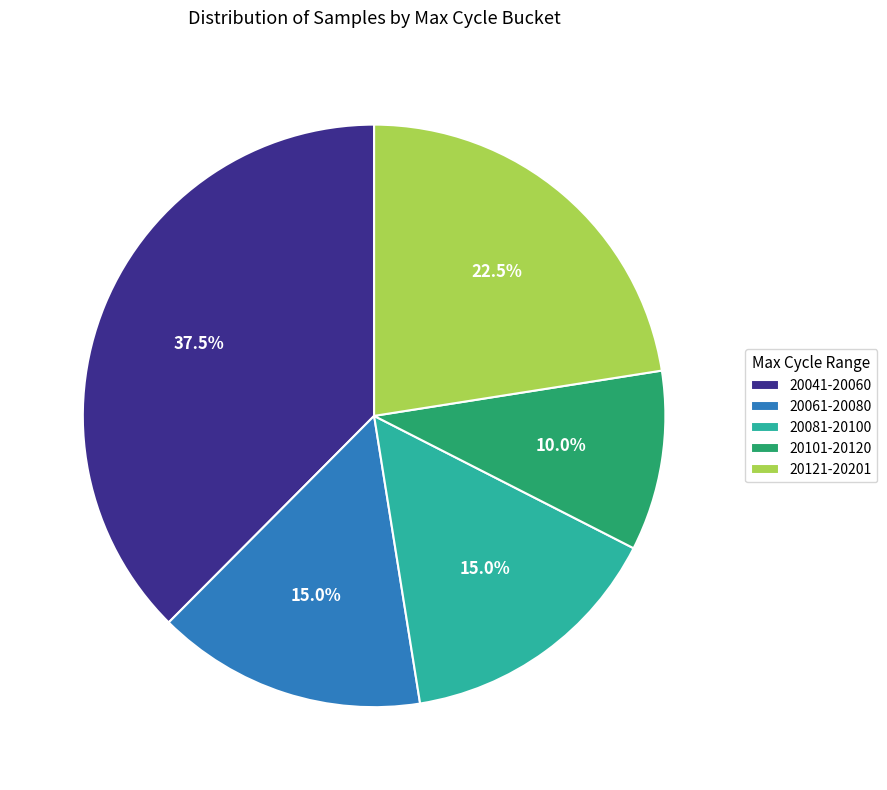

How many segments does this pie chart have?

5